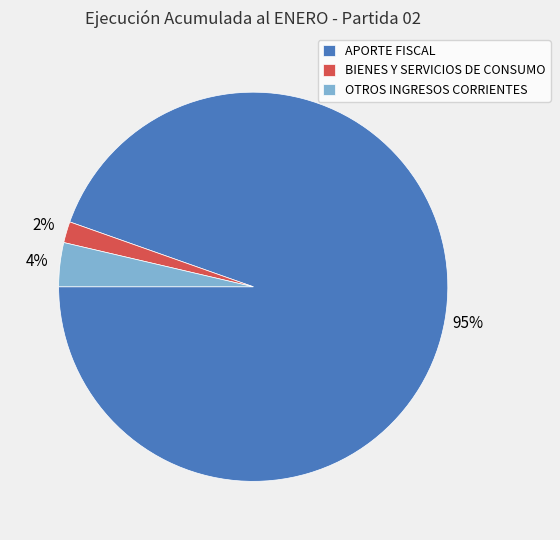

Which category has the biggest portion of the pie?

APORTE FISCAL